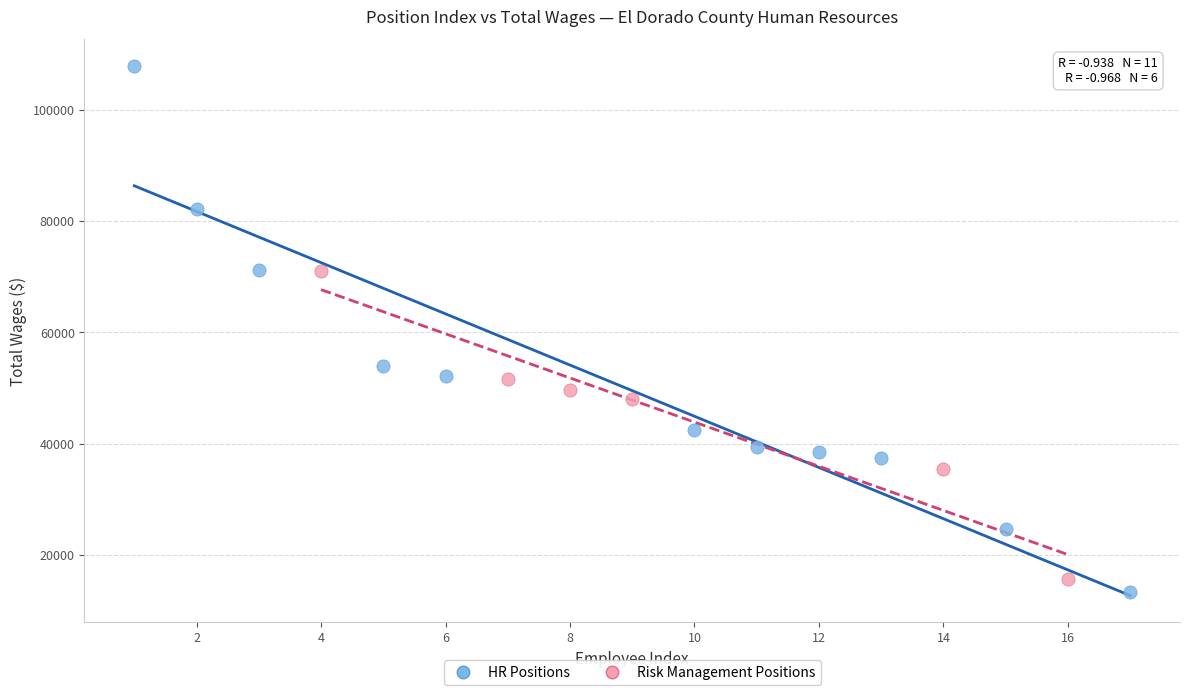

Which series contains the highest Y value?

HR Positions